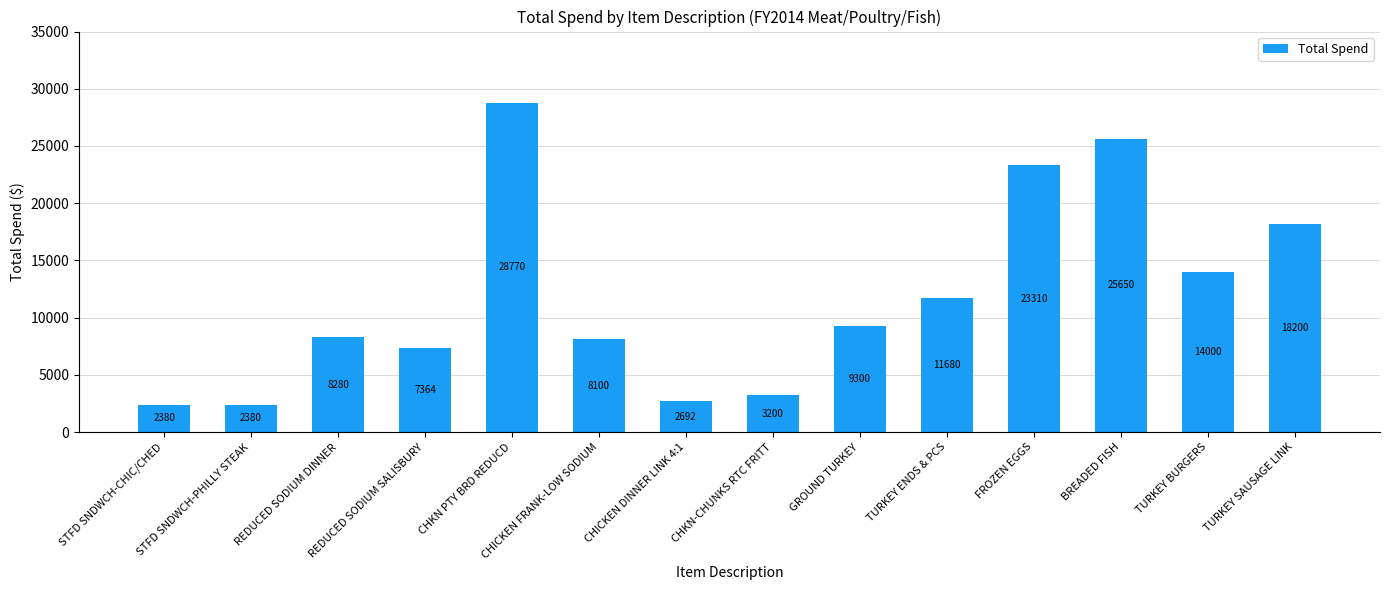

What is the greatest value displayed?

28770.0